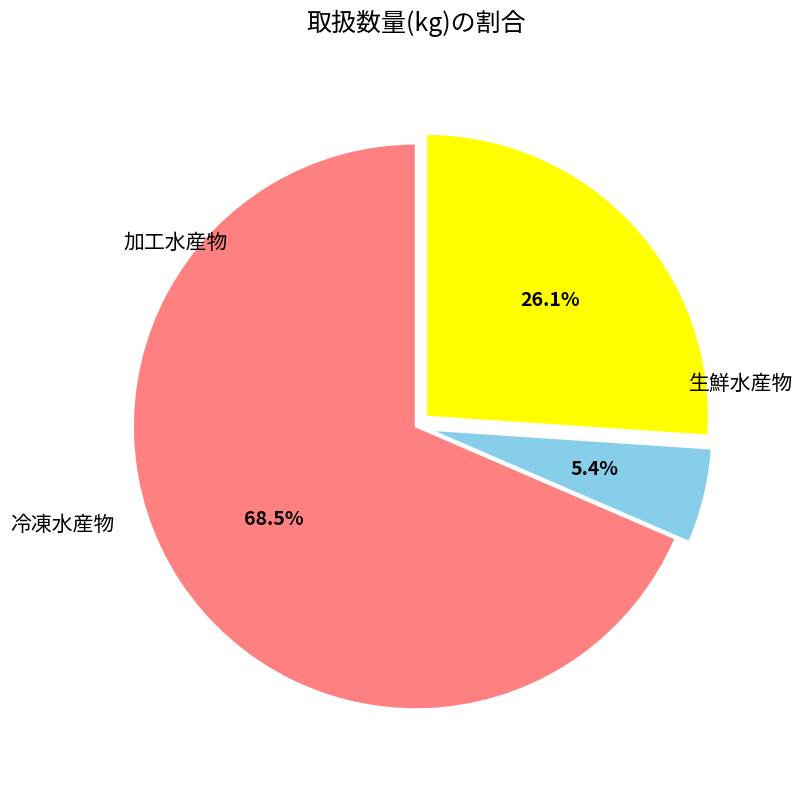

Does any single category account for the majority?

Yes